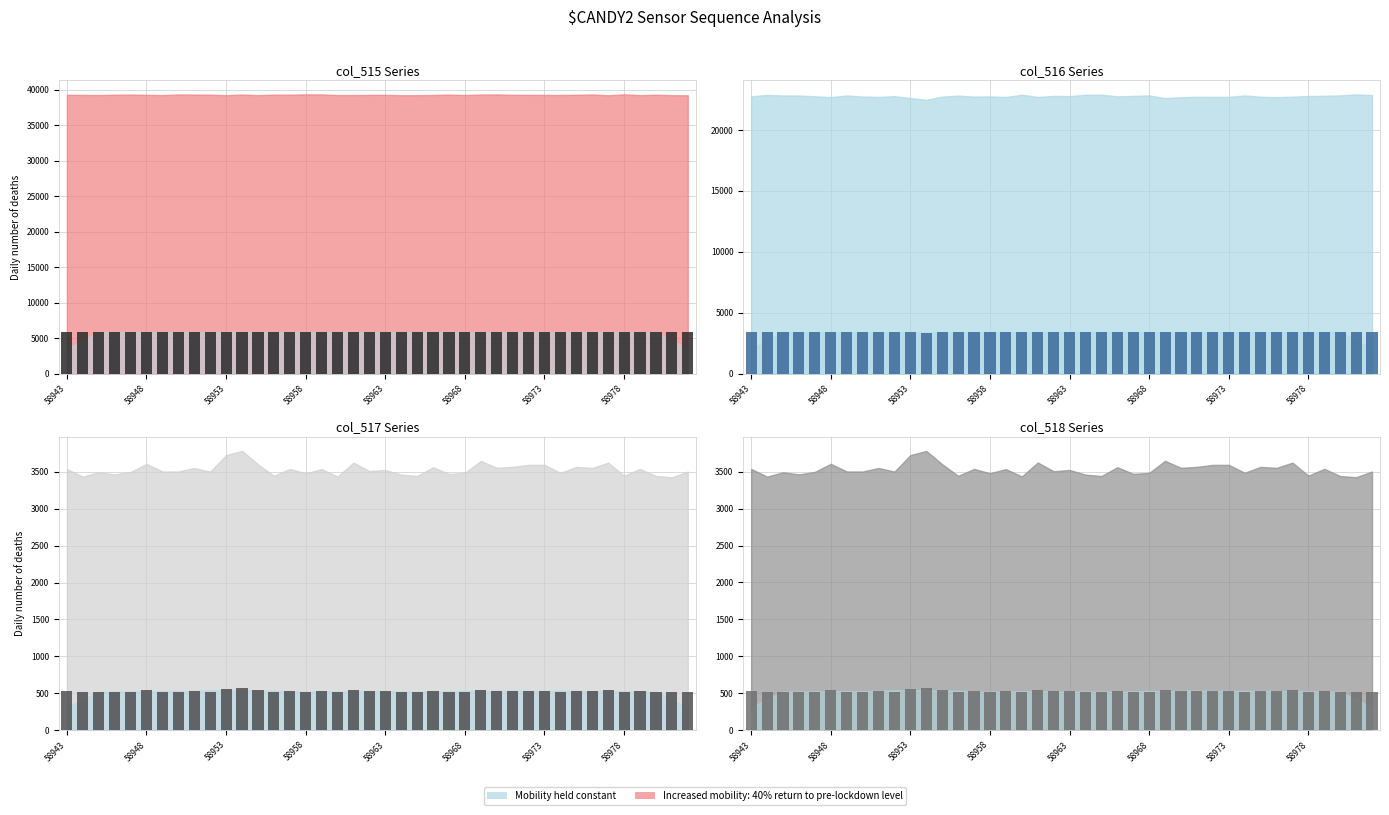

What is the average value of the col_517 series?

3413.3